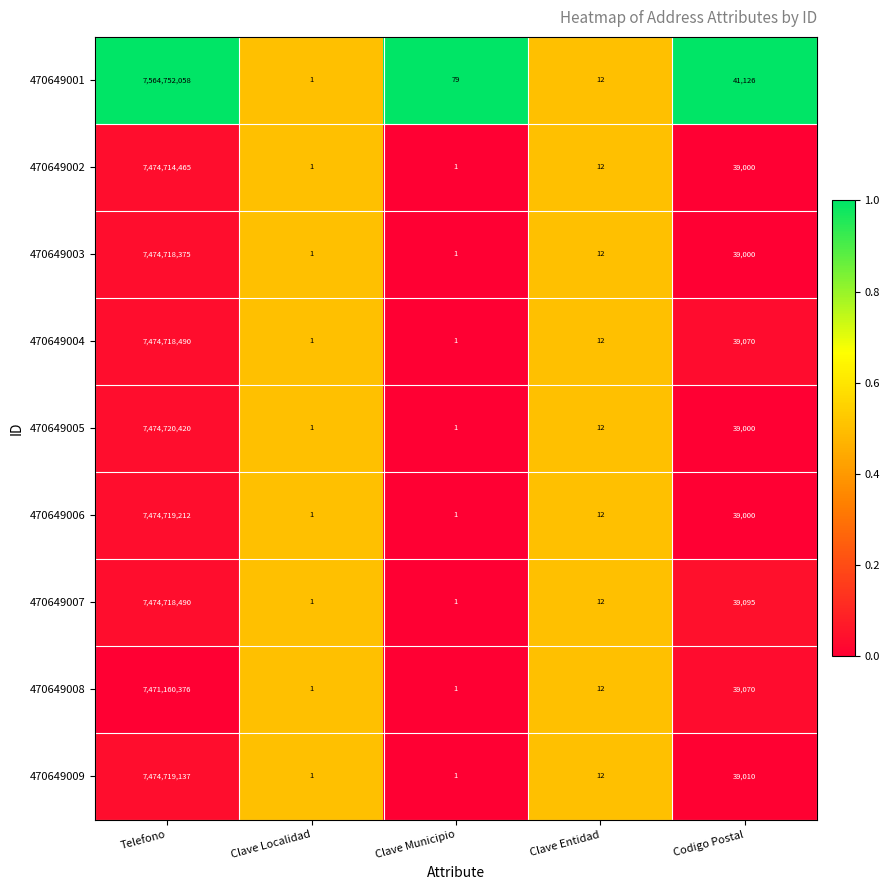

What is the maximum value for 470649001?

7564752058